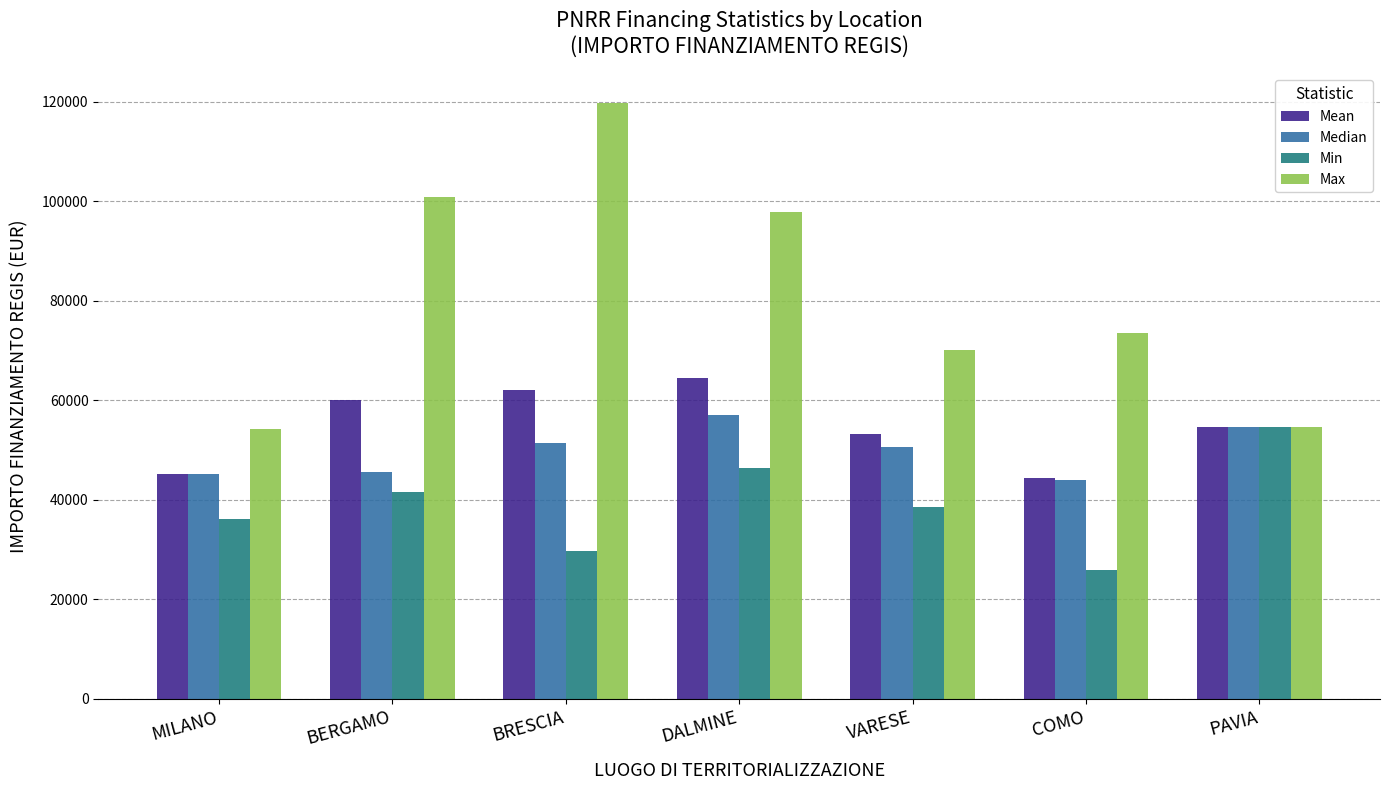

What is the approximate value of Median at MILANO?

45134.3